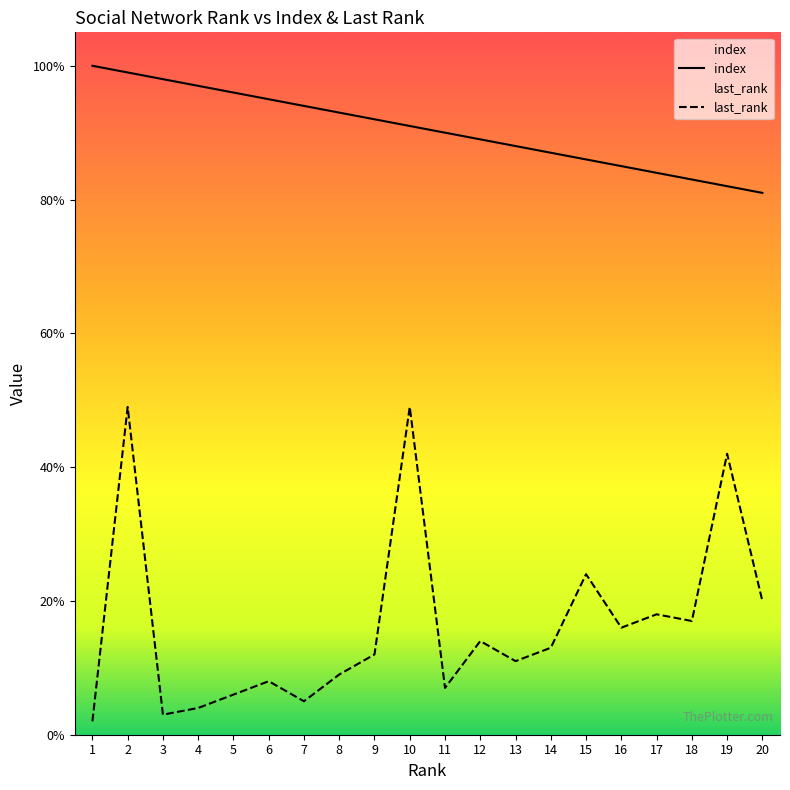

How many data points in last_rank are above 13?

9